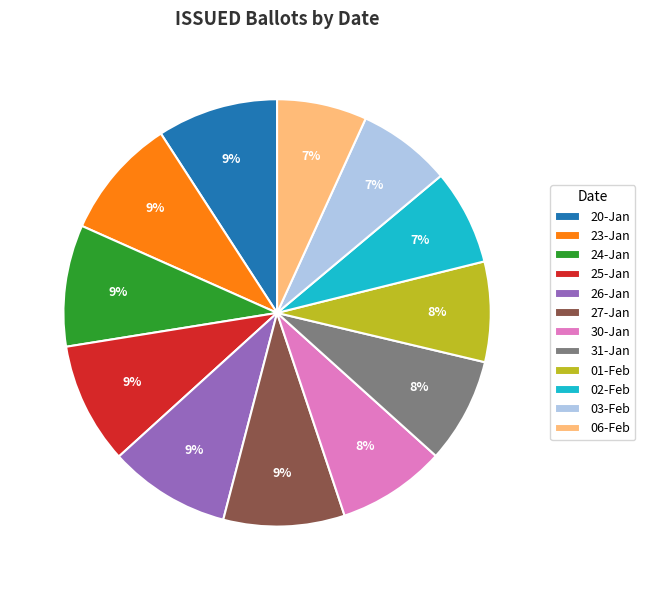

What percentage is the 03-Feb slice, to the nearest percent?

7%